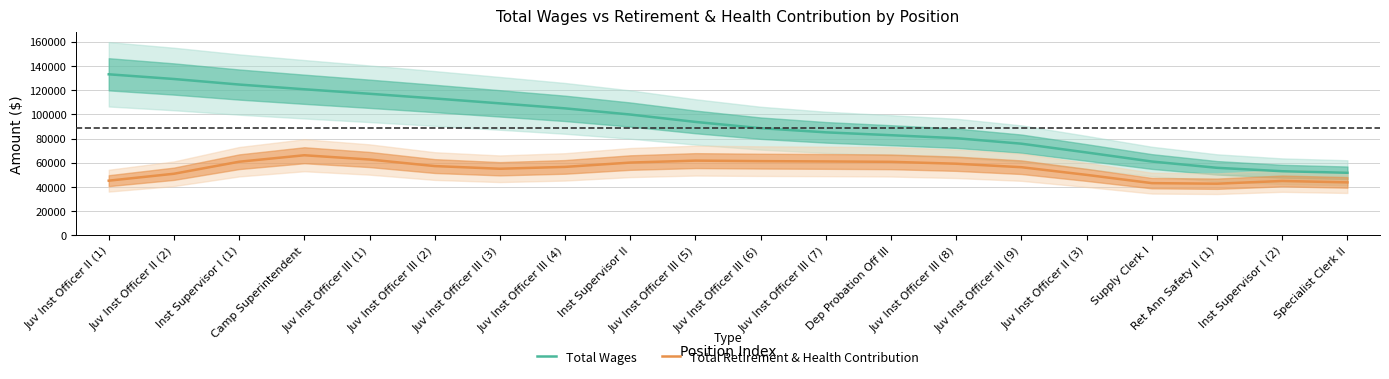

Which has a higher value, Juv Inst Officer III (7) or Juv Inst Officer III (5)?

Juv Inst Officer III (5)